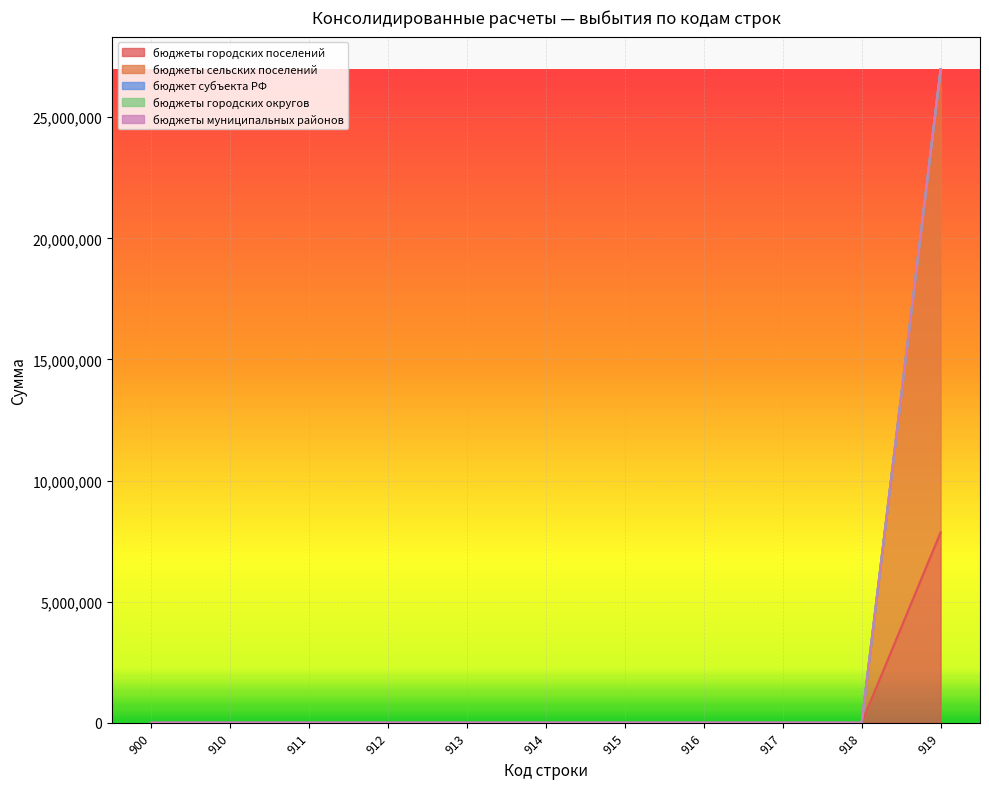

Rank the categories by бюджеты городских округов value from lowest to highest.

900, 910, 911, 912, 913, 914, 915, 916, 917, 918, 919